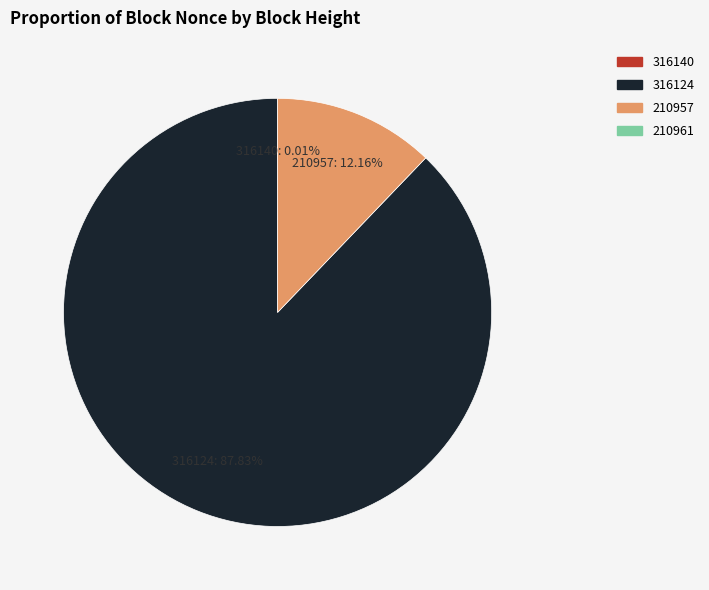

To the nearest percent, what is the average slice percentage?

33%